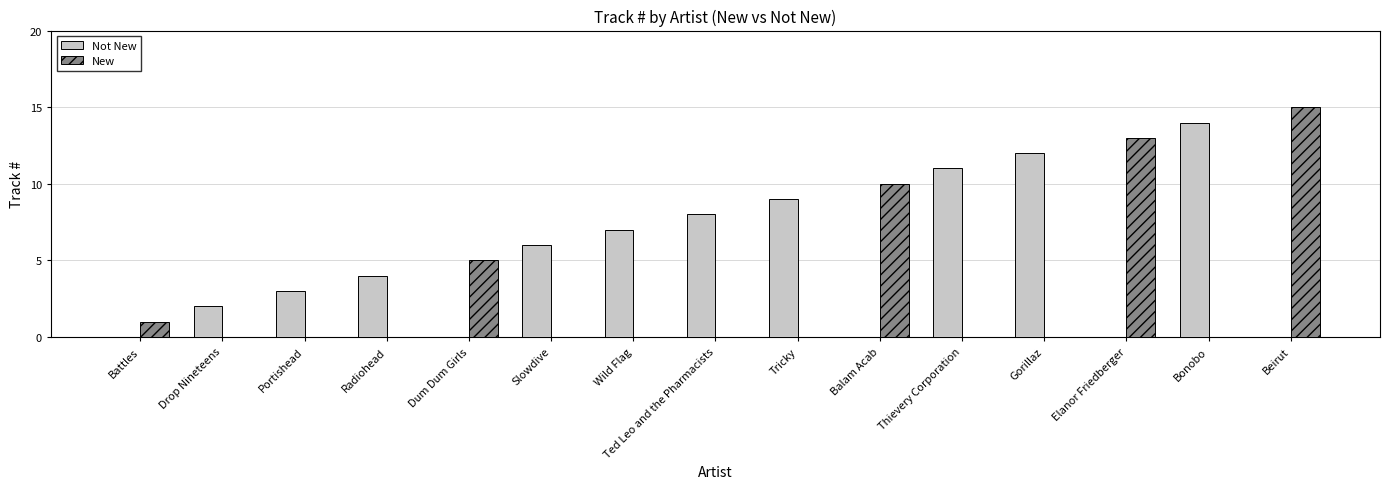

What is the maximum value shown in the chart?

15